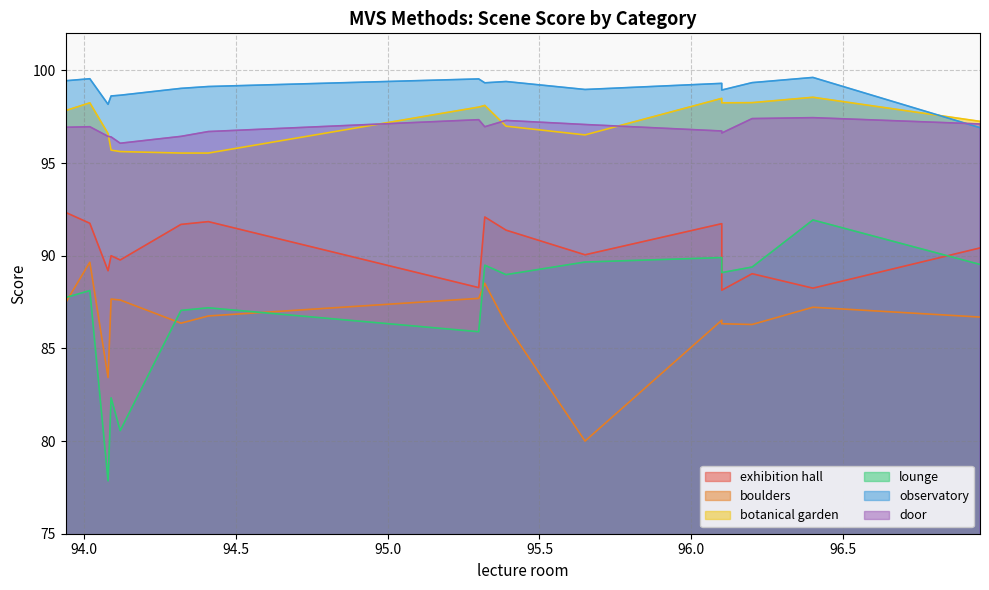

What is the spread (max minus min) of values at 94.08?

20.3